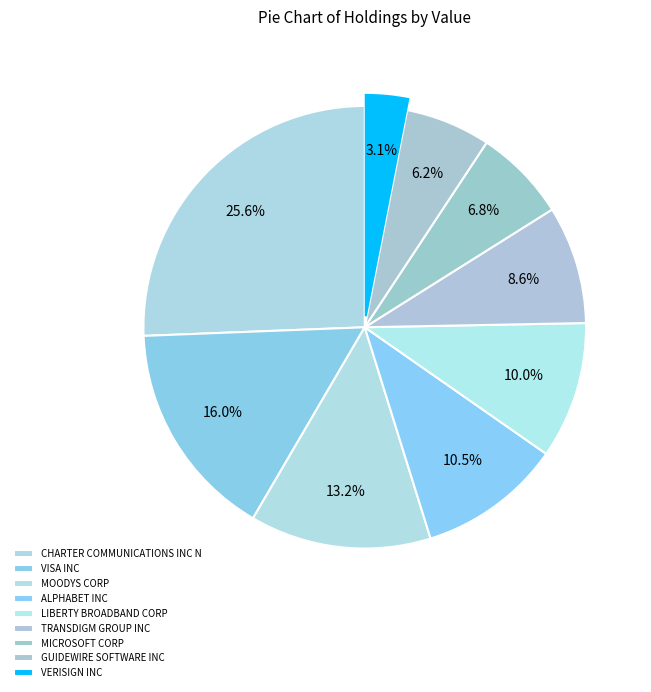

The GUIDEWIRE SOFTWARE INC slice represents 1% of the pie. True or false?

False